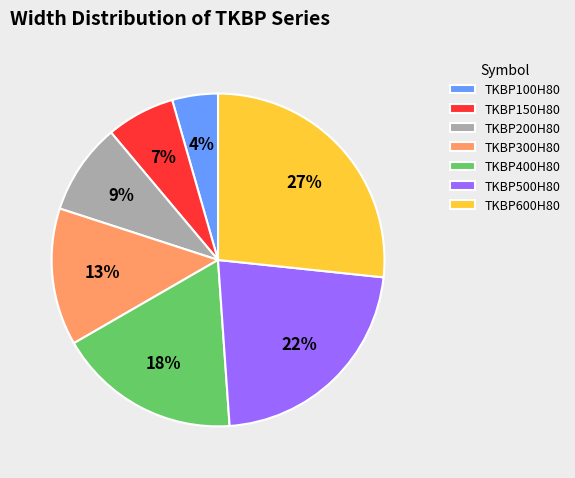

Combined, do TKBP500H80 and TKBP100H80 account for over 50%?

No